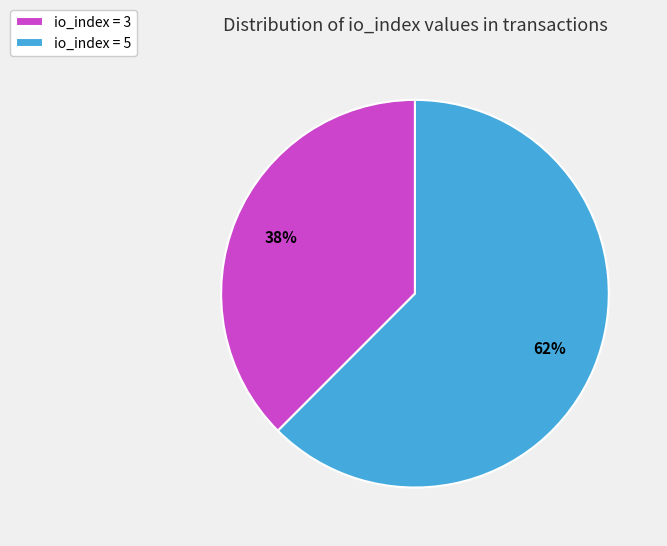

The io_index = 5 slice represents 62% of the pie. True or false?

True